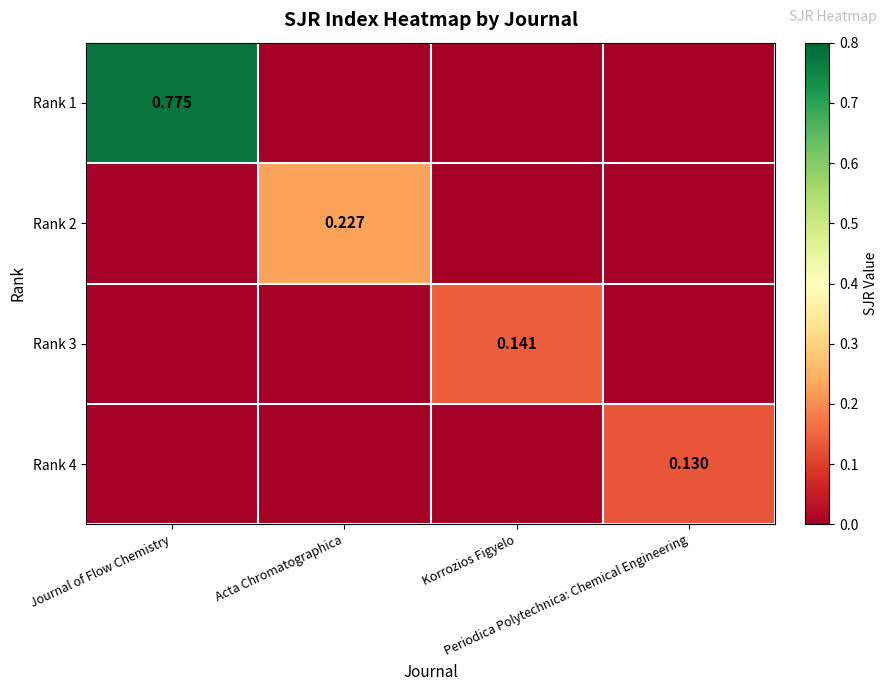

Is the value of Rank 2 at Periodica Polytechnica: Chemical Engineering greater than the value of Rank 3 at Journal of Flow Chemistry?

No